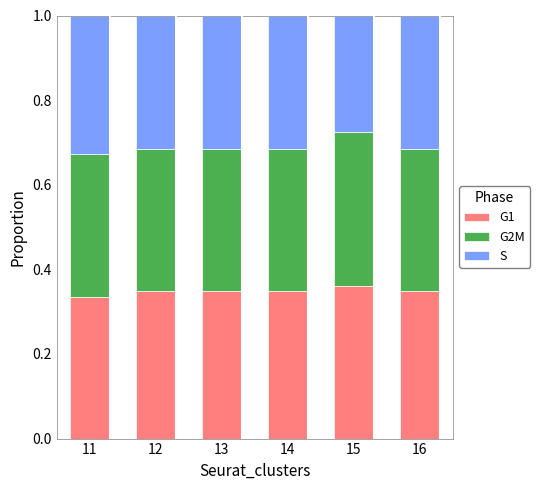

What is the sum of all G1 values?

2.1